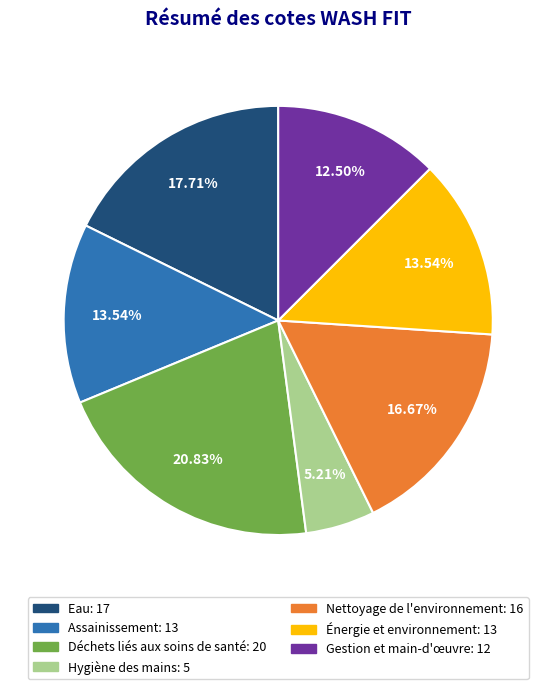

Is there a majority slice in this chart?

No